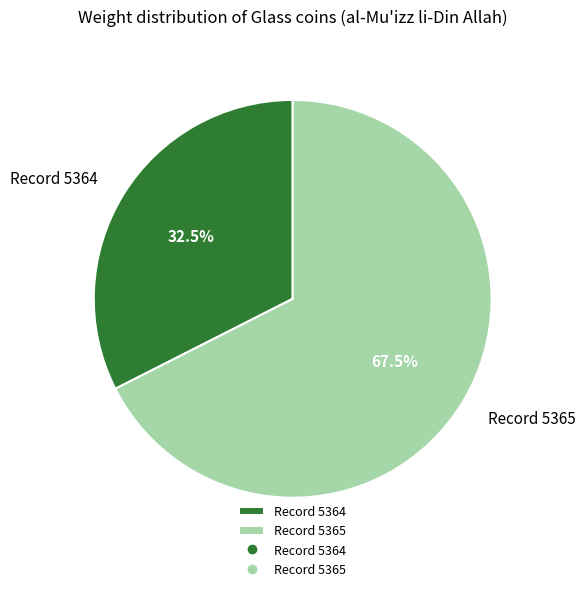

Rank the categories by value from lowest to highest.

Record 5364, Record 5365